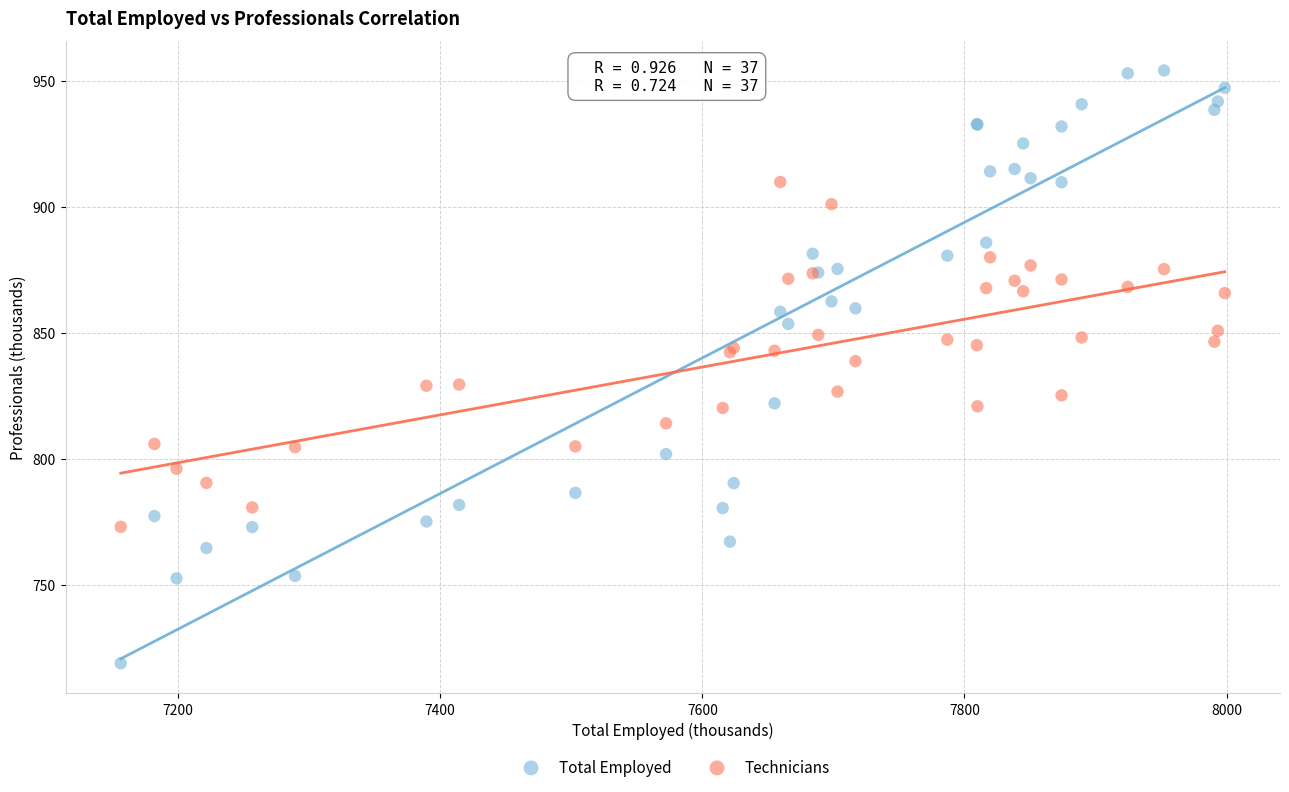

In the Total Employed series, what Y value is closest to 836?

822.0